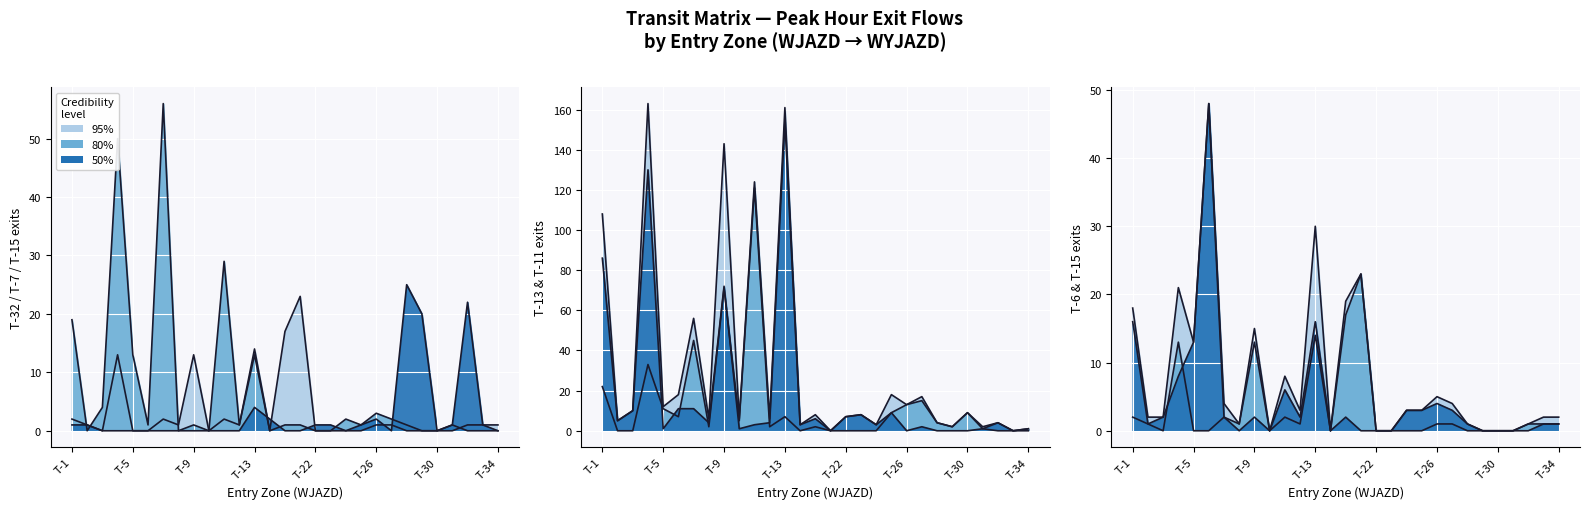

Is it true that T-32 exits equals 0 at T-3?

True